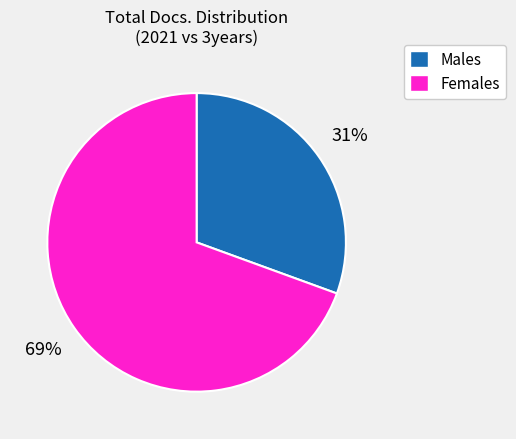

To the nearest percent, what is the average slice percentage?

50%